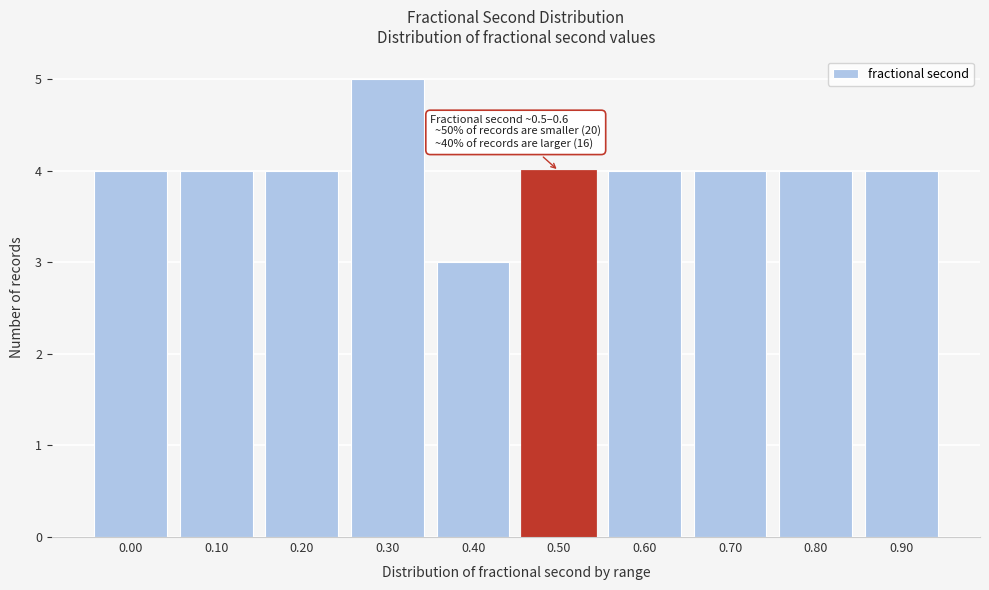

Reading left to right, what are all the values shown in this chart?

4	4	4	5	3	4	4	4	4	4